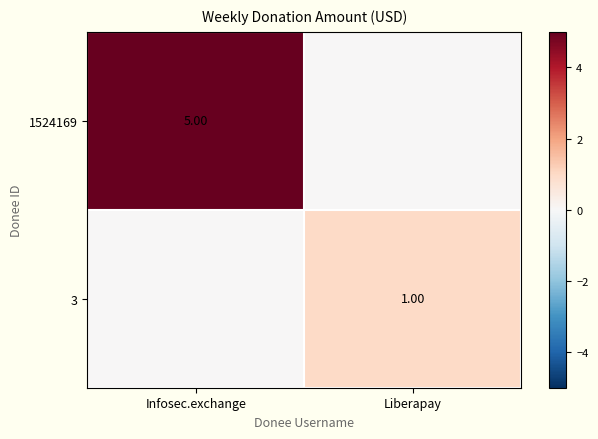

Rank the series at Liberapay from lowest to highest value.

1524169, 3